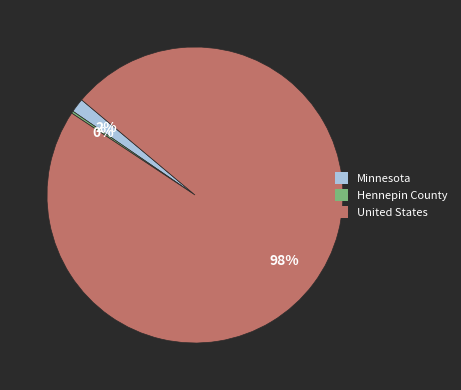

Does United States represent more than half of the total?

Yes